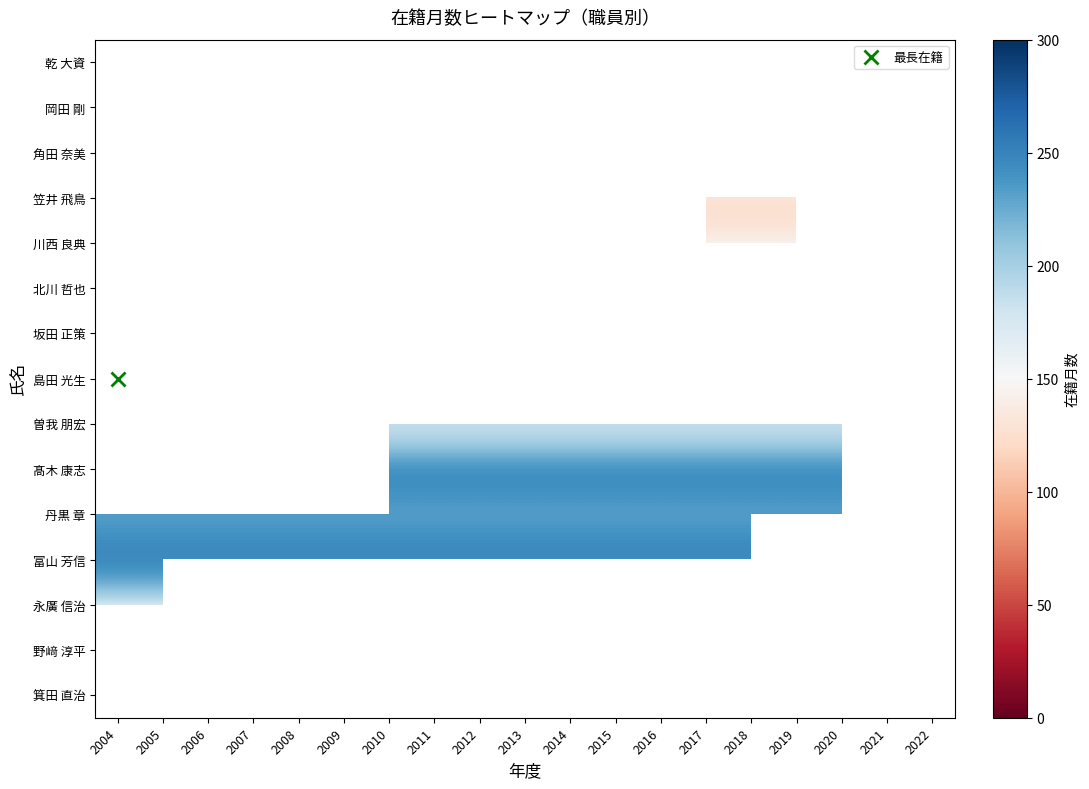

Read the 島田 光生 value at 2006.

264.0